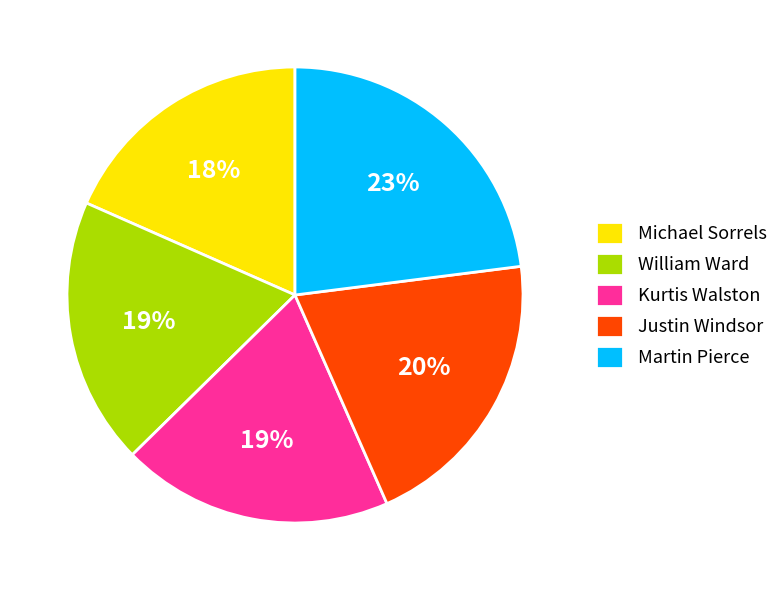

Is it true that Kurtis Walston is 7% of the pie?

False